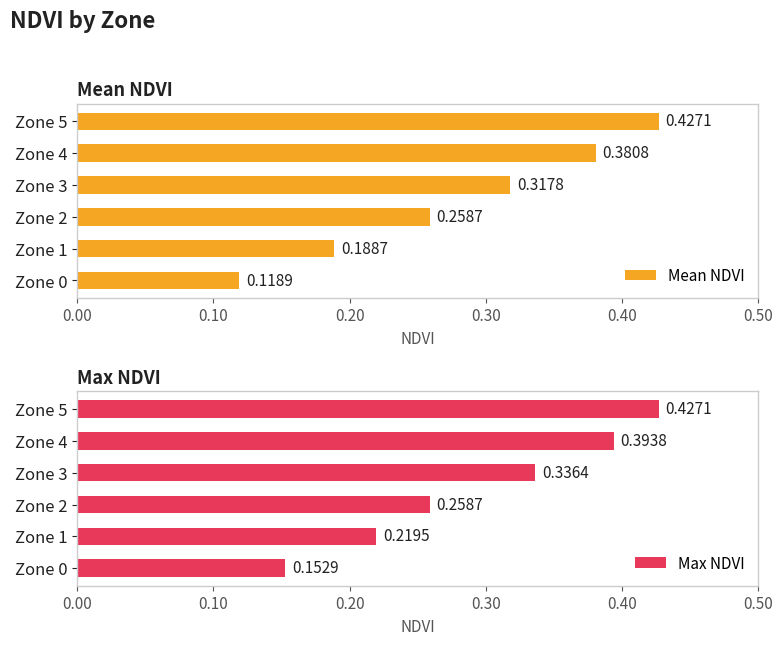

What is the average value of the Max NDVI series?

0.3